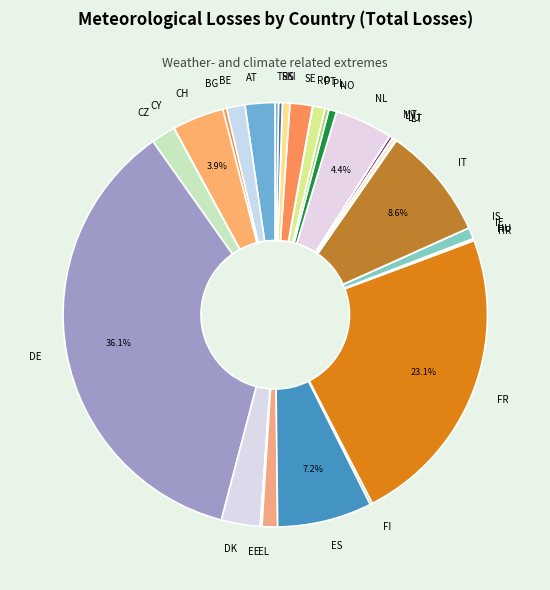

Approximately how many times larger is the value at CH compared to AT?

1.7